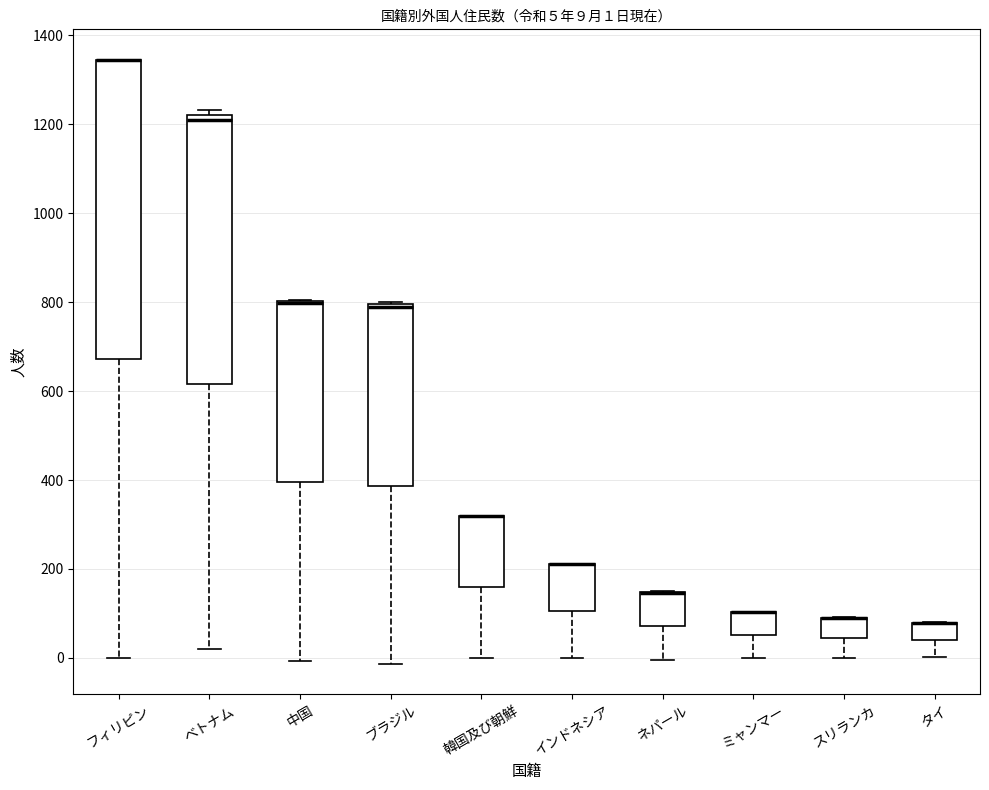

Comparing the boxes themselves (not the whiskers), which one is the tallest?

フィリピン